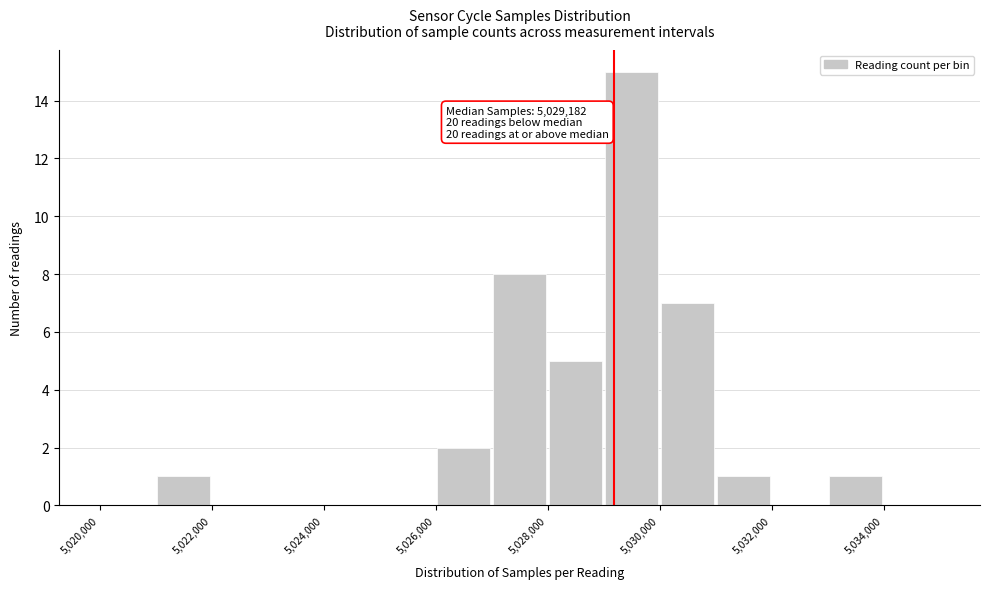

Which range on the x-axis has the tallest bar?

5029000 to 5030000